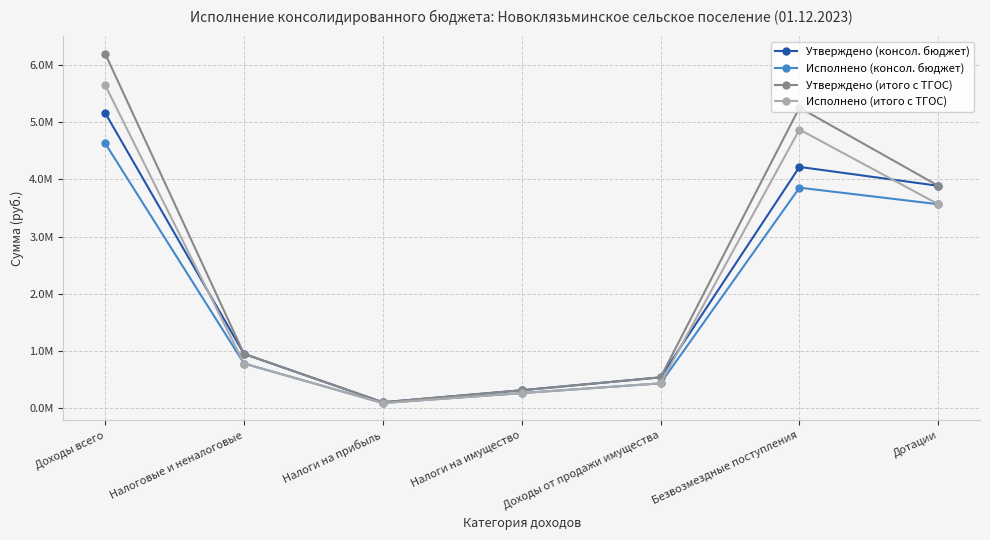

True or false: Утверждено (консол. бюджет) and Утверждено (итого с ТГОС) intersect in this chart.

False